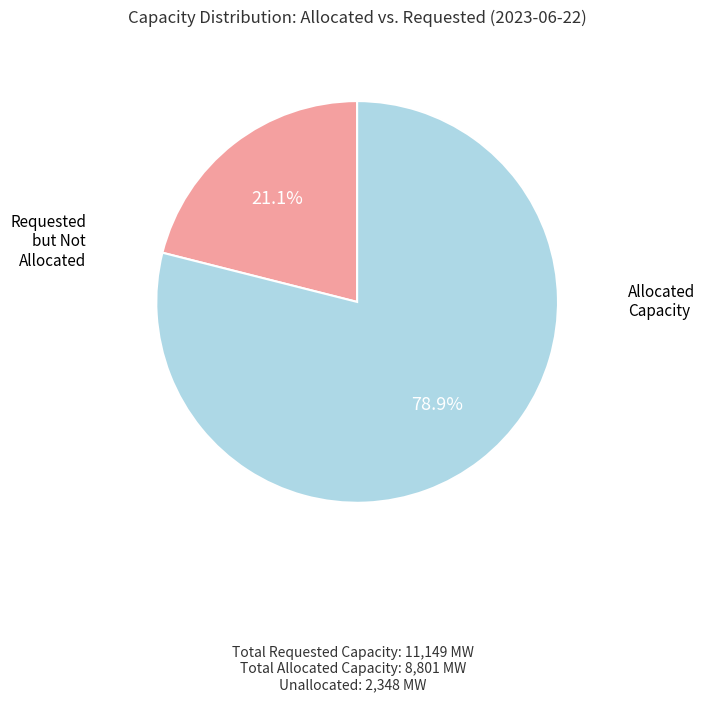

How many slices are in this pie chart?

2